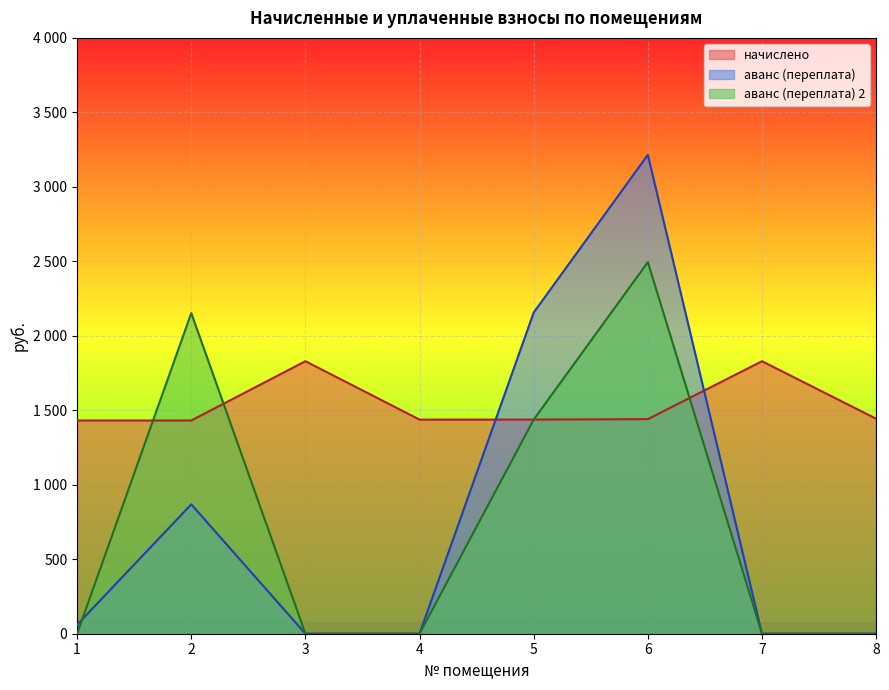

What is the spread (max minus min) of values at 2?

1284.2